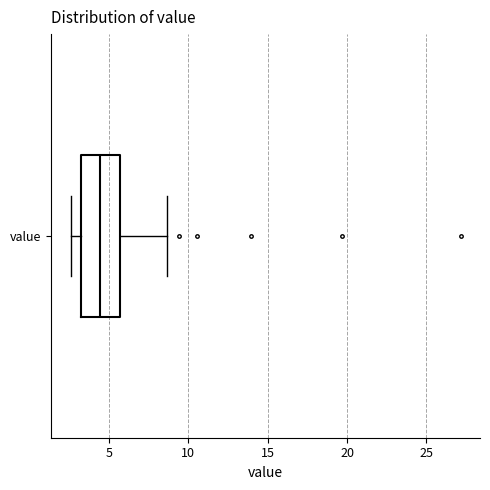

Where is the left edge of the box for value on the x-axis? The values are not printed on the chart, so give them approximately, as read against the axis.

3.5